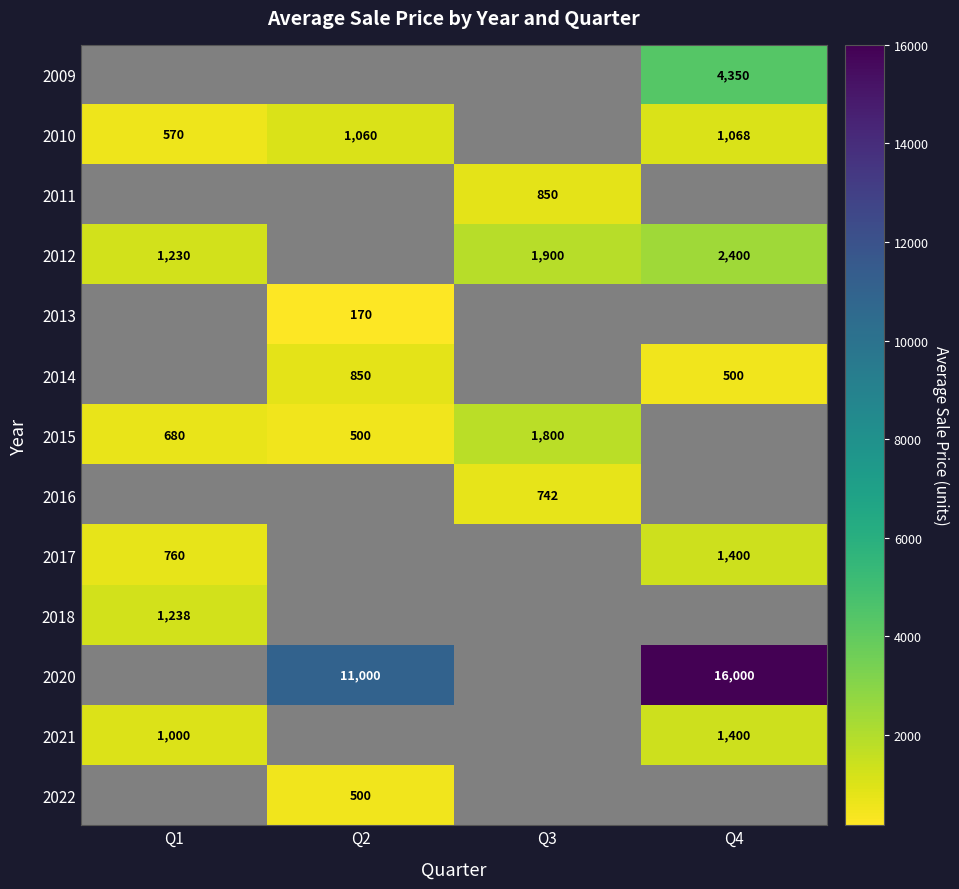

At which category does the chart reach its minimum across all series?

Q2